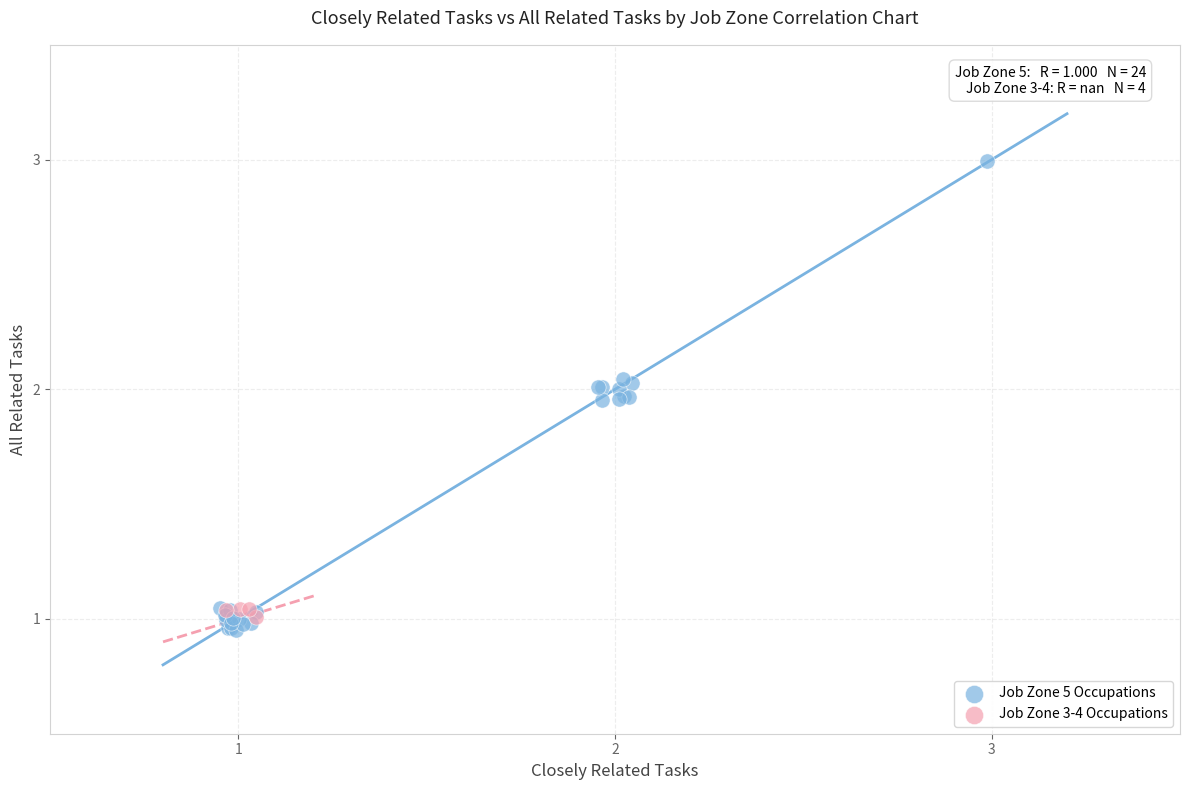

Which series has the widest spread of Y values?

Job Zone 5 Occupations